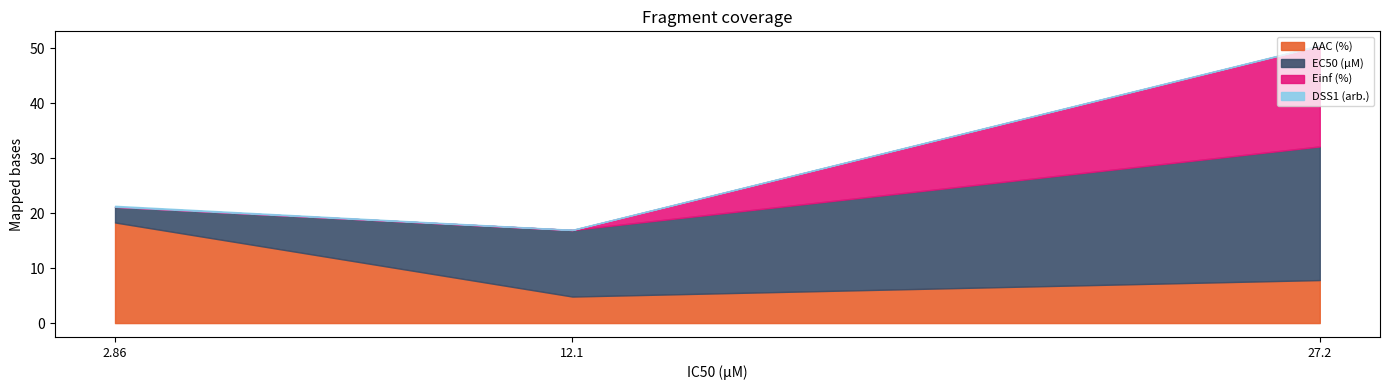

Count the number of data series in this chart.

4